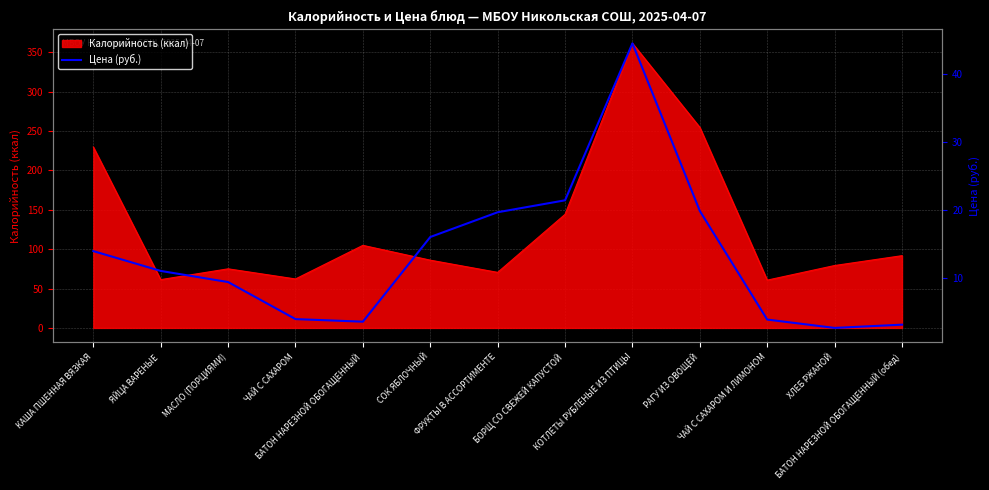

What is the label of the 10th point from the left?

РАГУ ИЗ ОВОЩЕЙ